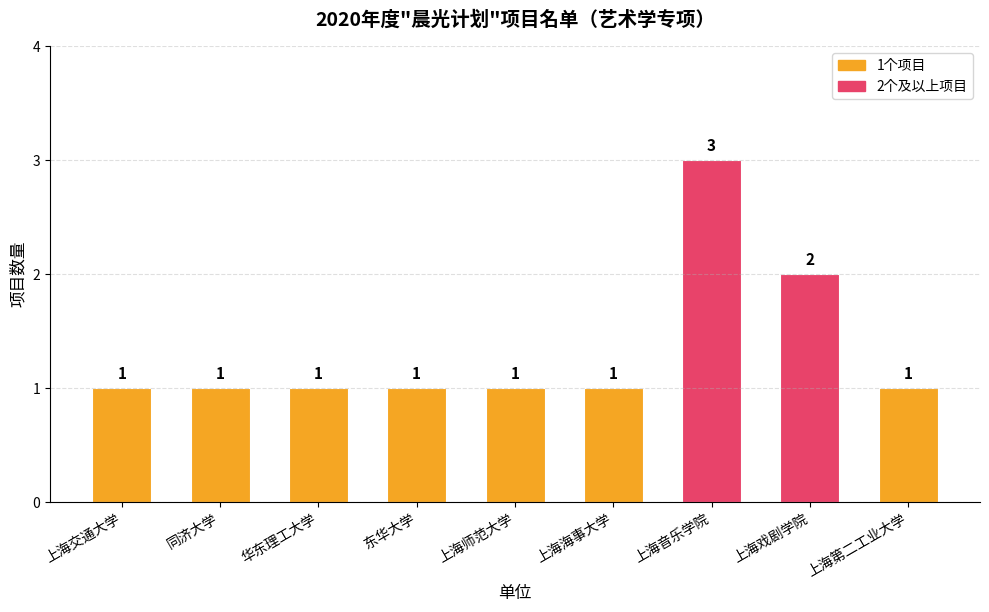

Reading right to left, list all the values displayed in this chart.

1	2	3	1	1	1	1	1	1